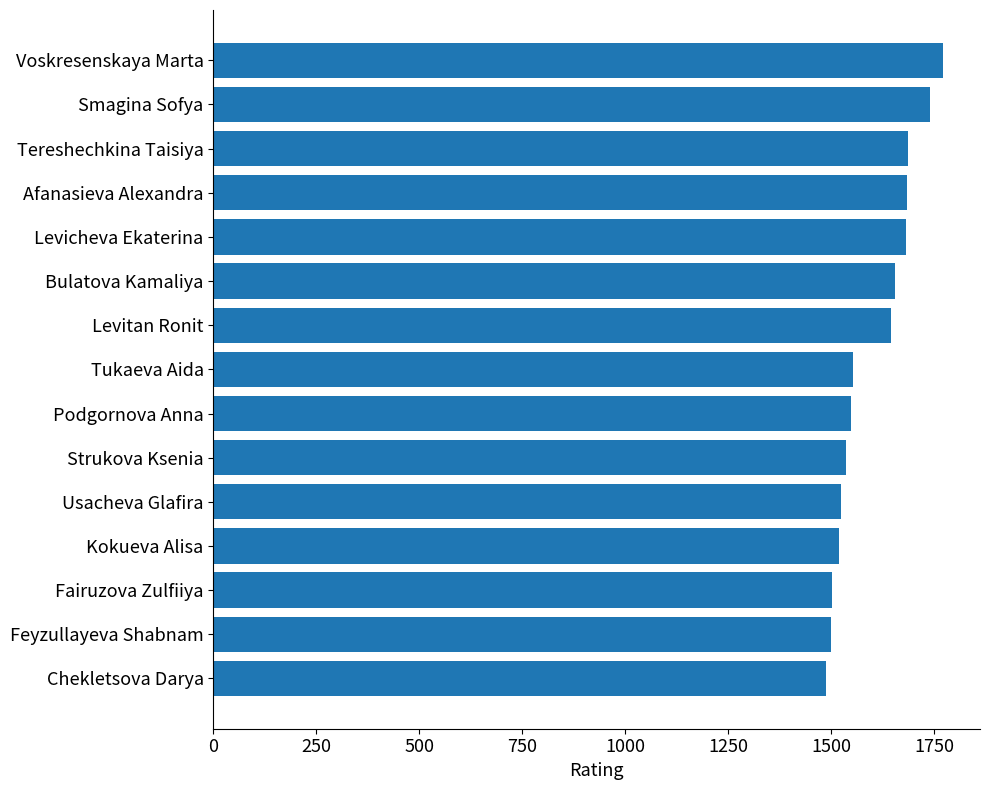

What is the minimum value shown in the chart?

1487